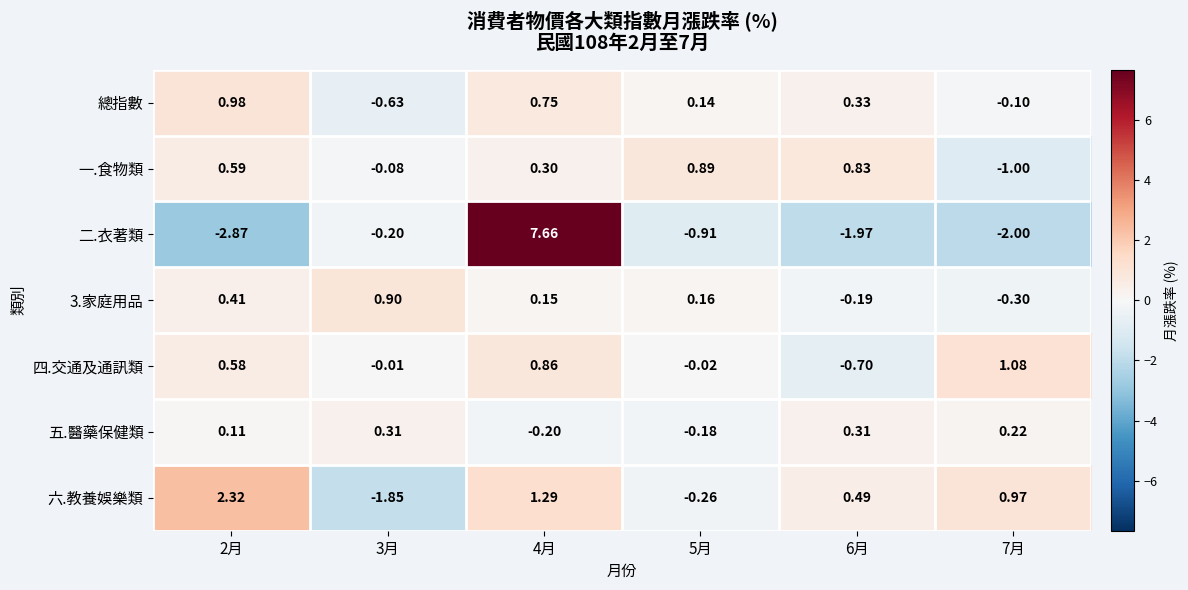

Which series has the largest range (max minus min)?

二.衣著類